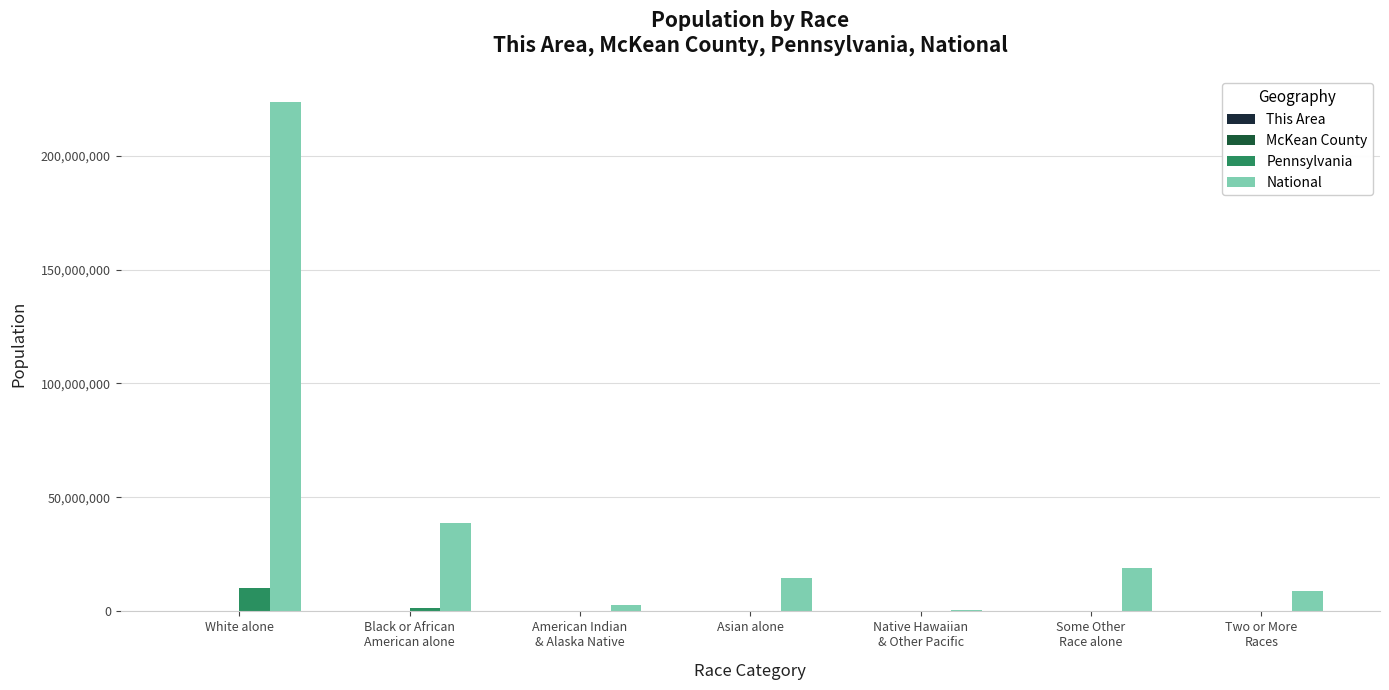

At which category is the sum across all series the highest?

White alone